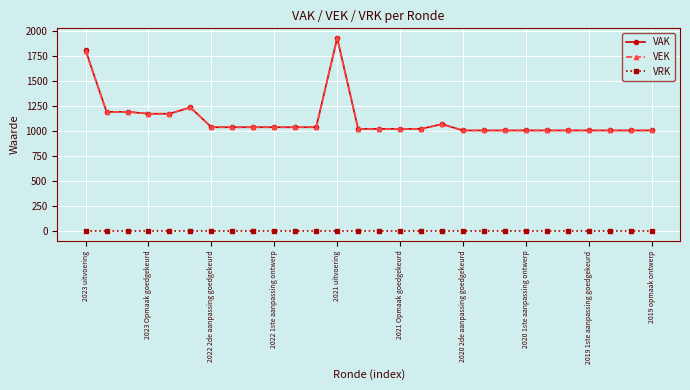

True or false: VAK and VRK intersect in this chart.

False